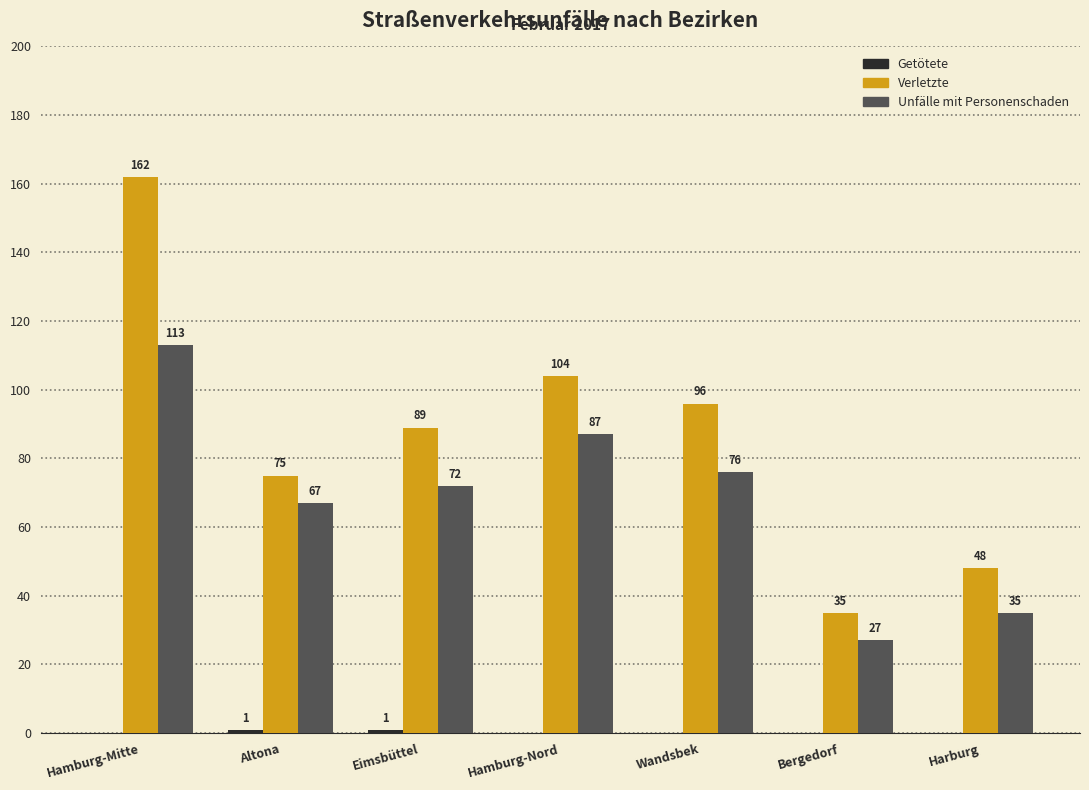

The Unfälle mit Personenschaden series shows 35 at Harburg. True or false?

True